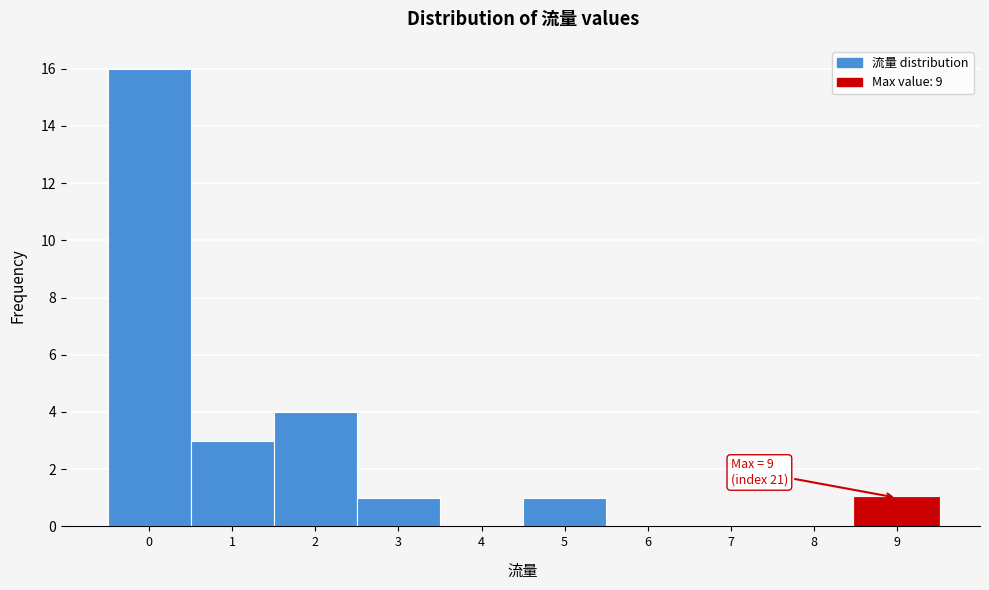

Which range on the x-axis has the tallest bar?

-0.5 to 0.5